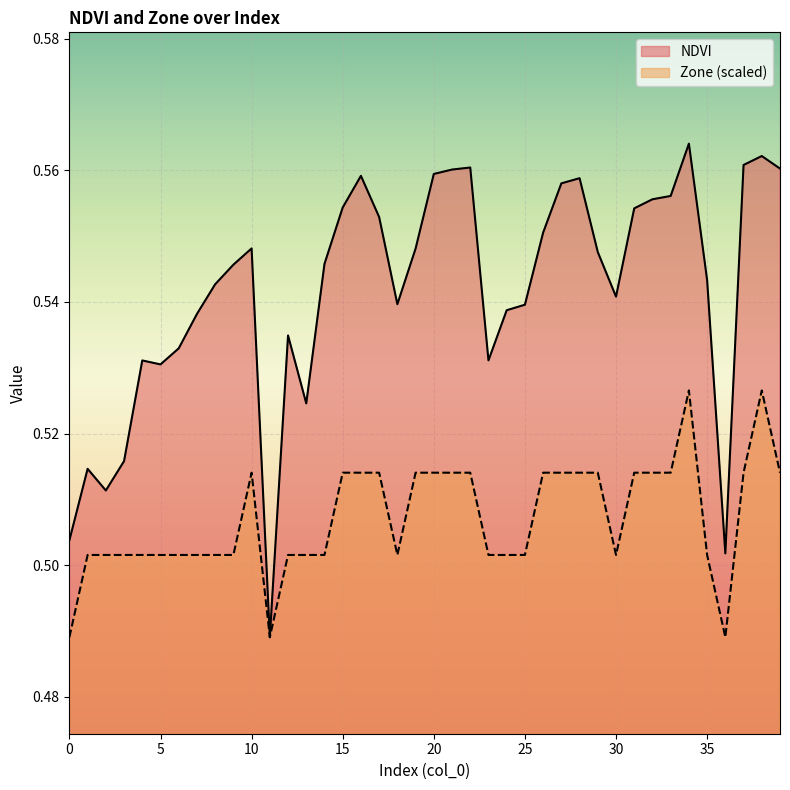

Reading left to right, extract all data points from this chart.

NDVI: 0.5	0.5	0.5	0.5	0.5	0.5	0.5	0.5	0.5	0.5	0.5	0.5	0.5	0.5	0.5	0.6	0.6	0.6	0.5	0.5	0.6	0.6	0.6	0.5	0.5	0.5	0.6	0.6	0.6	0.5	0.5	0.6	0.6	0.6	0.6	0.5	0.5	0.6	0.6	0.6
Zone: 0.5	0.5	0.5	0.5	0.5	0.5	0.5	0.5	0.5	0.5	0.5	0.5	0.5	0.5	0.5	0.5	0.5	0.5	0.5	0.5	0.5	0.5	0.5	0.5	0.5	0.5	0.5	0.5	0.5	0.5	0.5	0.5	0.5	0.5	0.5	0.5	0.5	0.5	0.5	0.5